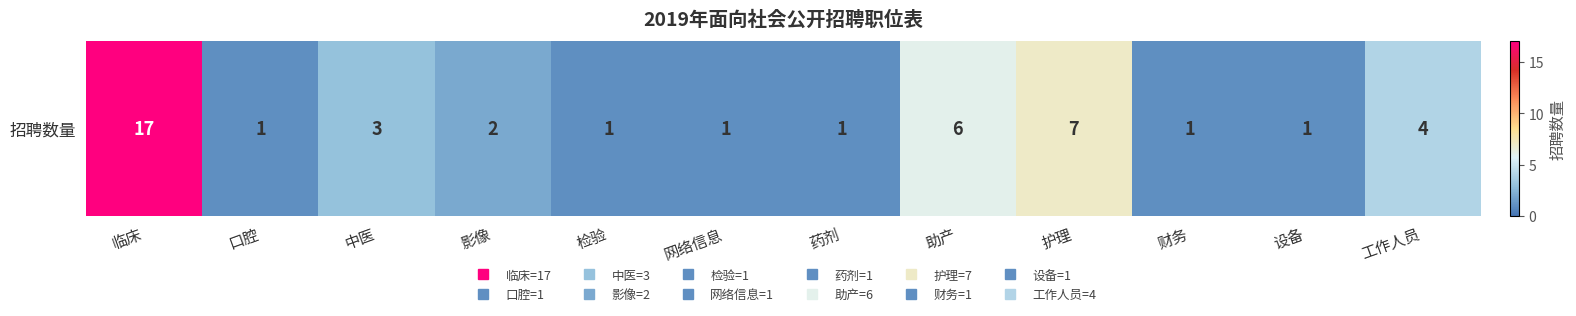

Is it true that the value at 工作人员 is 2?

False